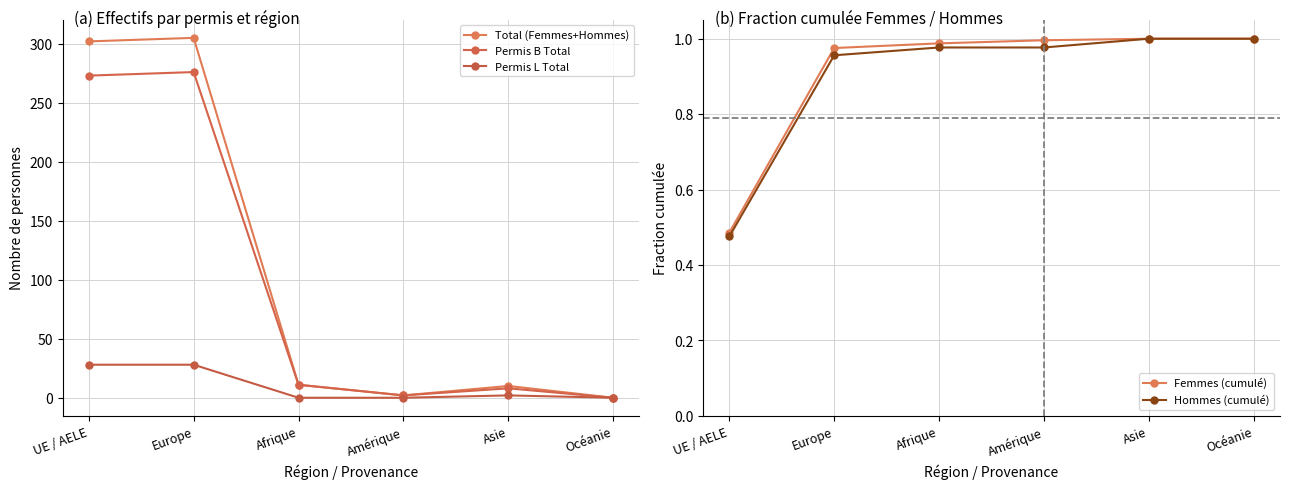

True or false: Hommes (cumulé) and Permis B Total cross at least once.

True